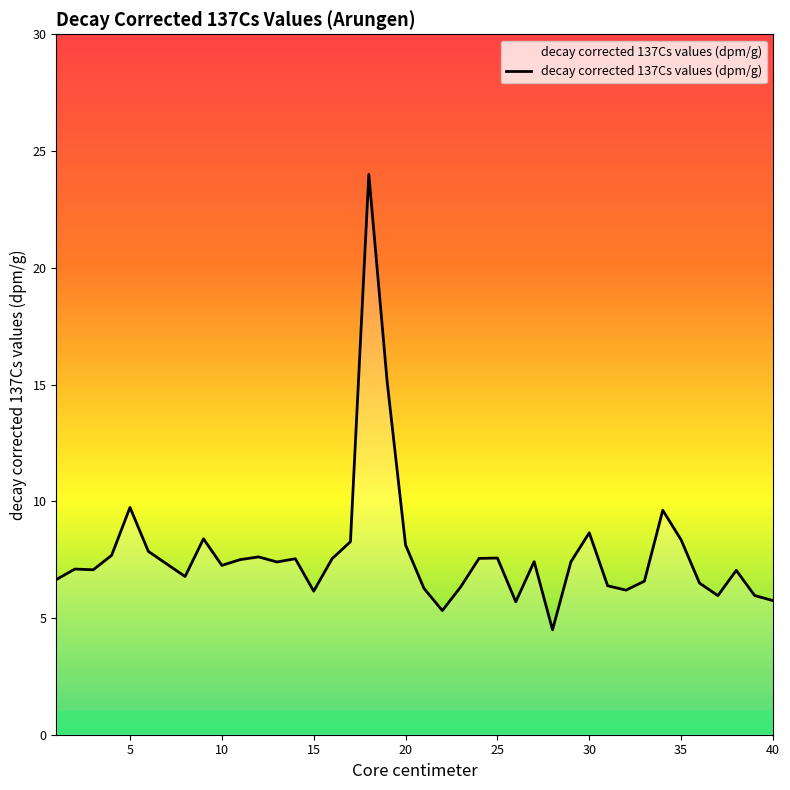

What is the greatest value displayed?

24.0